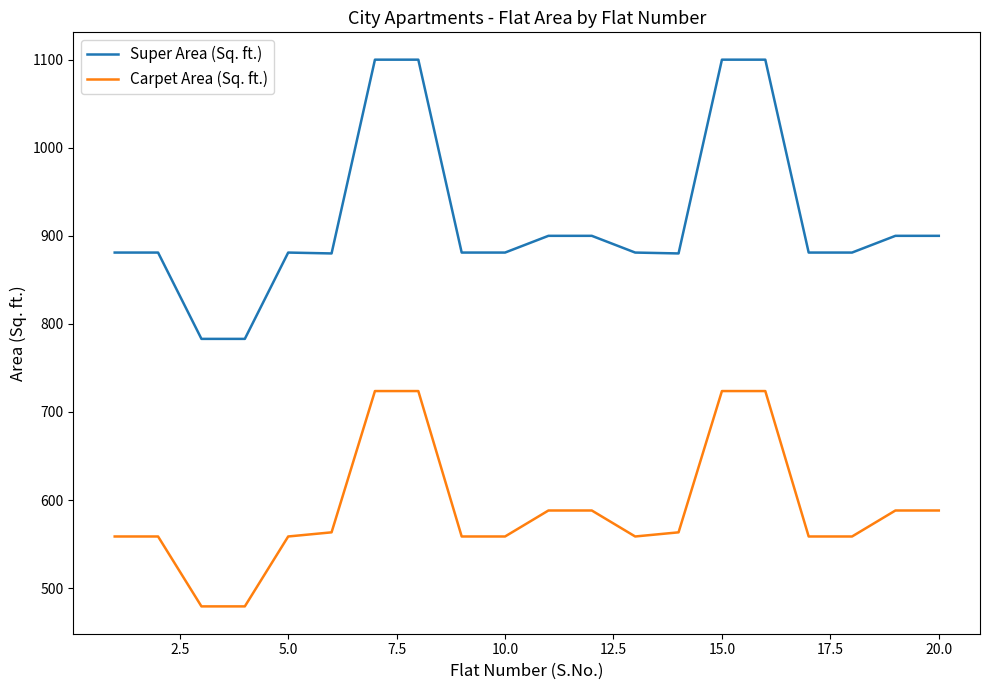

Which series has the largest total across all categories?

Super Area (Sq. ft.)